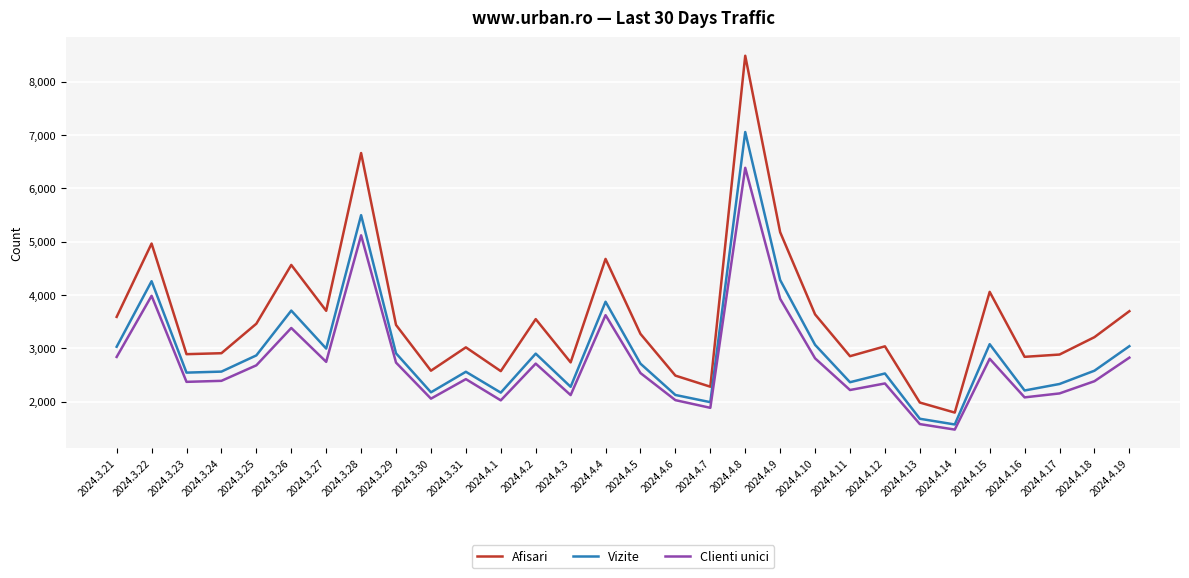

What is the sum of the Afisari values at 2024.4.16 and 2024.4.3?

5574